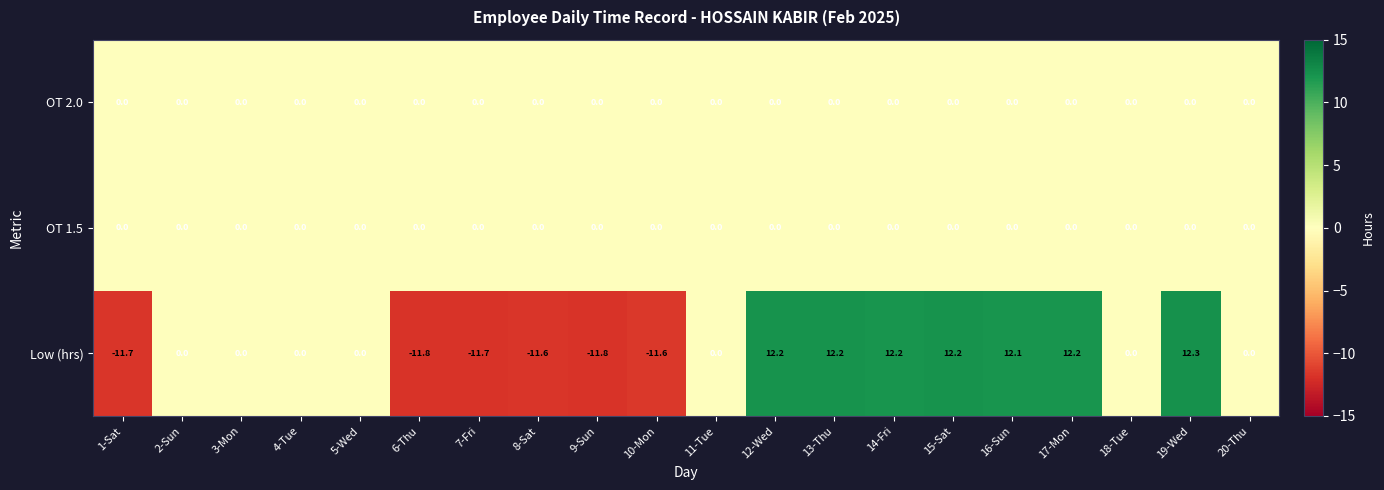

What is the total value across all series at 16-Sun?

12.1